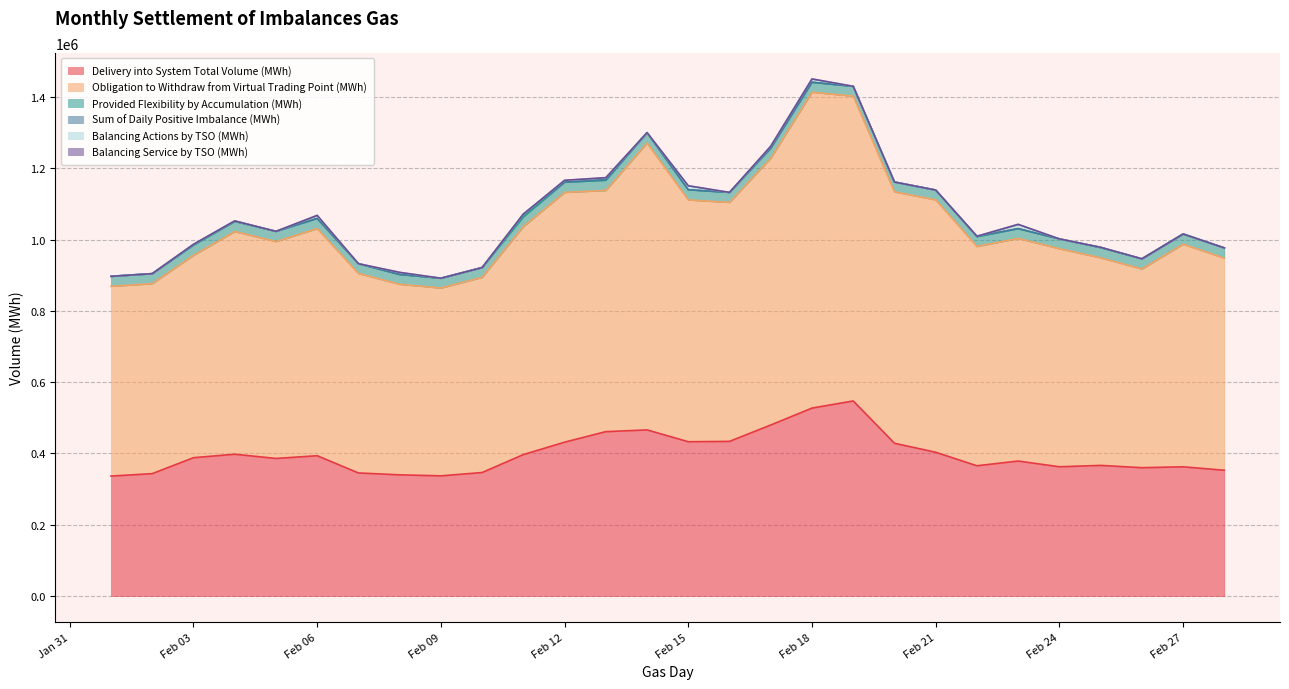

At which category is the sum across all series the highest?

2025-02-18